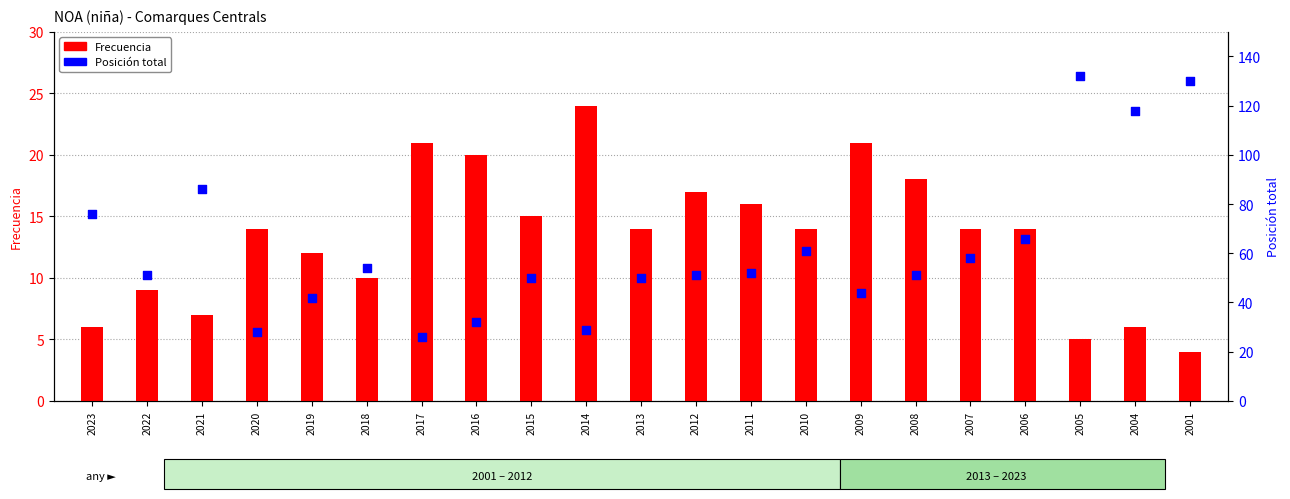

Which series contains the highest Y value?

Posición total